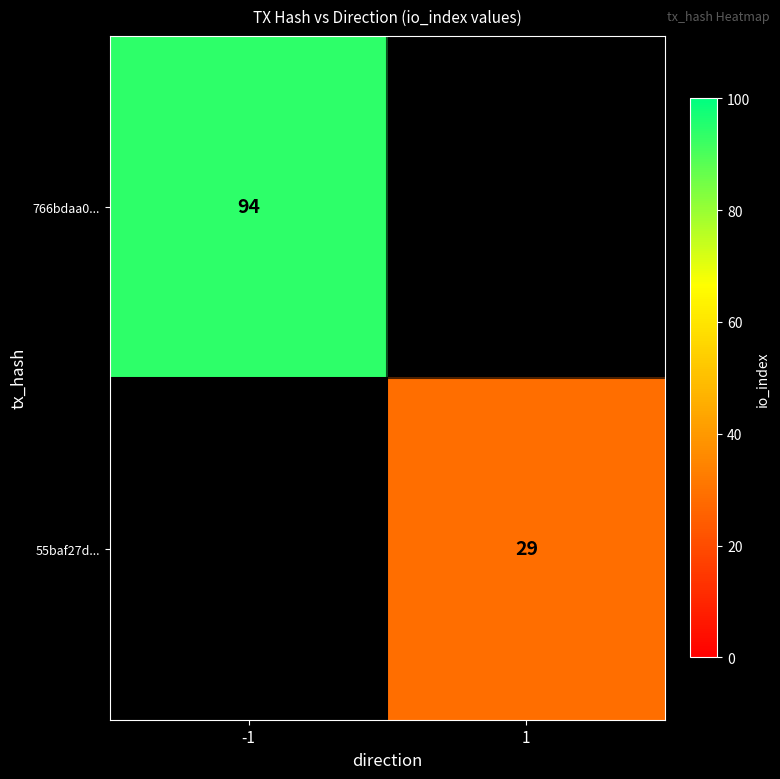

Is it true that 766bdaa0... equals 94 at -1?

True